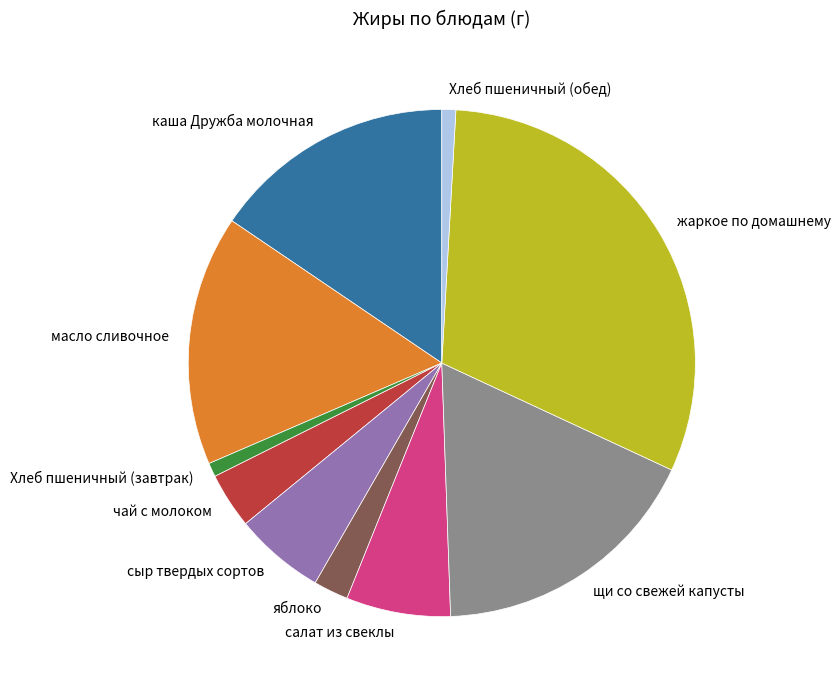

Between Хлеб пшеничный (обед) and чай с молоком, which is larger?

чай с молоком